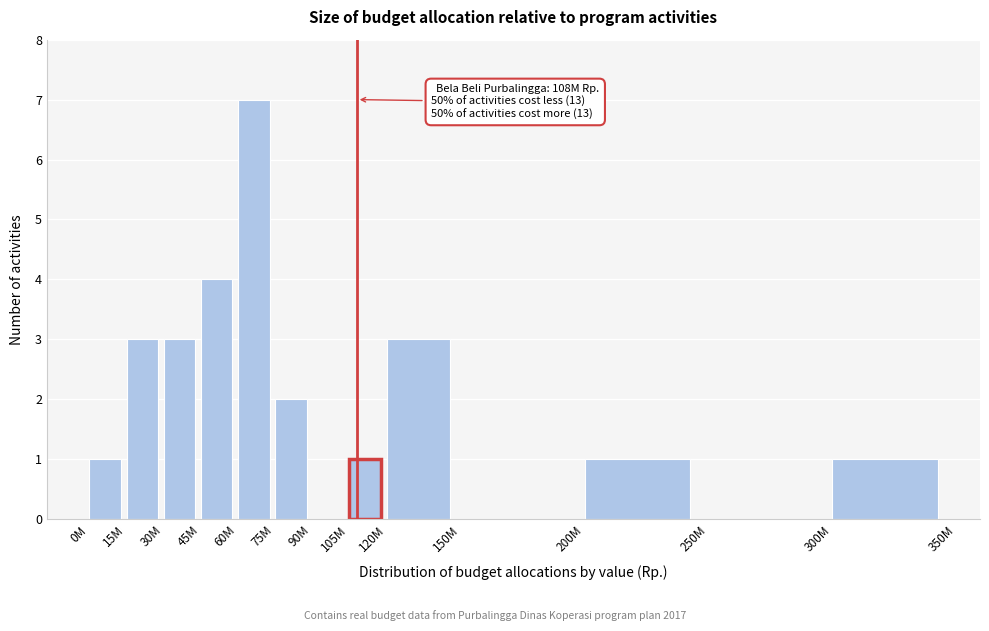

Reading right to left, extract all data points from this chart.

300M=1	250M=0	200M=1	150M=0	120M=3	105M=1	90M=0	75M=2	60M=7	45M=4	30M=3	15M=3	0M=1